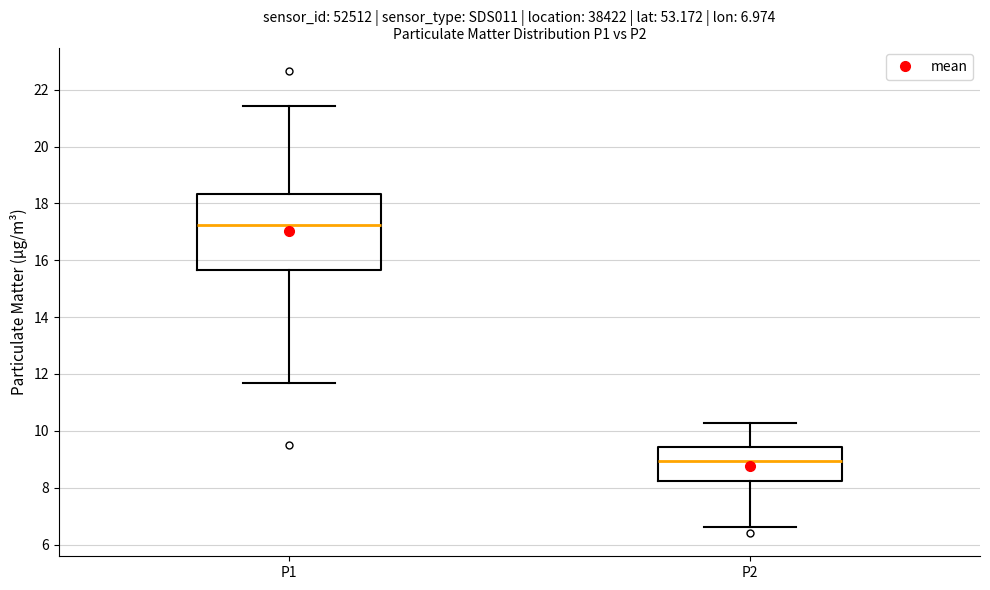

Which box's median line is the lowest?

P2